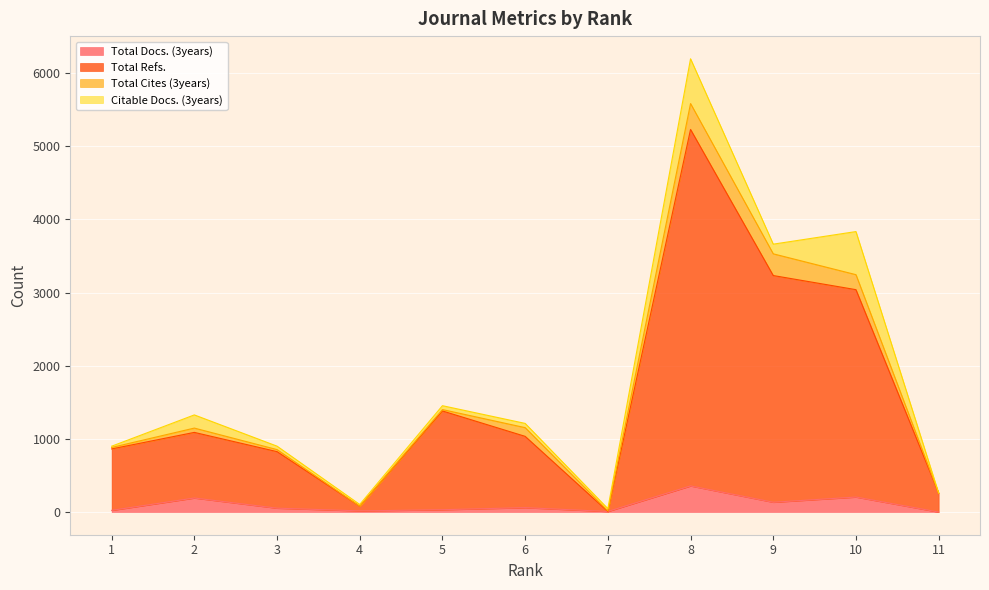

Where is Total Refs. nearest to the value 2619?

10